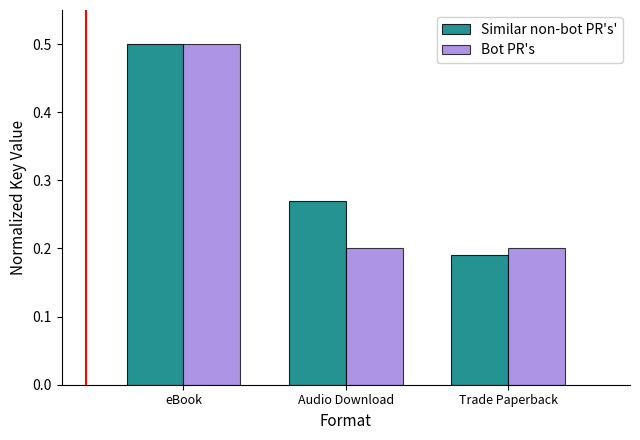

At Audio Download, list the series in order from smallest to largest.

Bot PR's, Similar non-bot PR's'